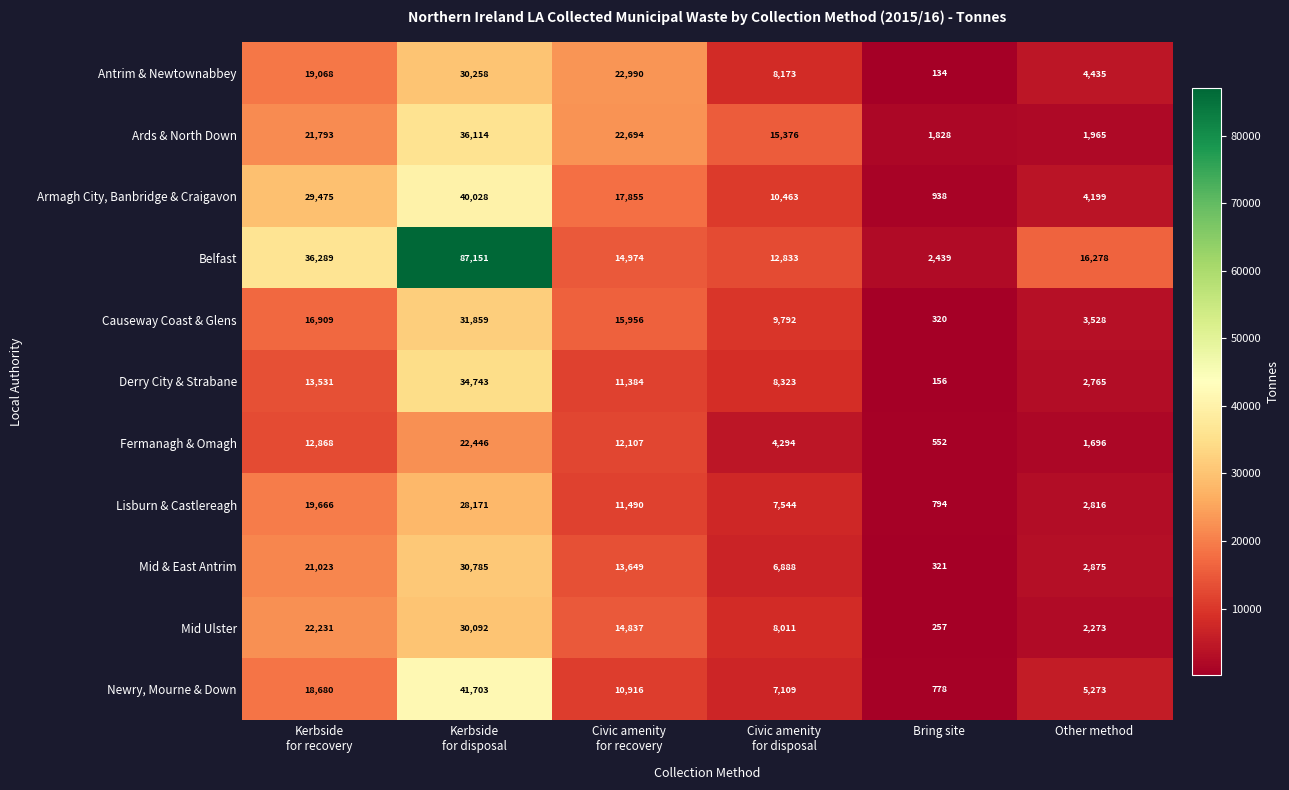

At Other method, list the series in order from largest to smallest.

Belfast, Newry, Mourne & Down, Antrim & Newtownabbey, Armagh City, Banbridge & Craigavon, Causeway Coast & Glens, Mid & East Antrim, Lisburn & Castlereagh, Derry City & Strabane, Mid Ulster, Ards & North Down, Fermanagh & Omagh